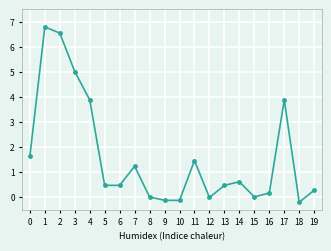

What is the change in value from 2 to 7?

-5.3